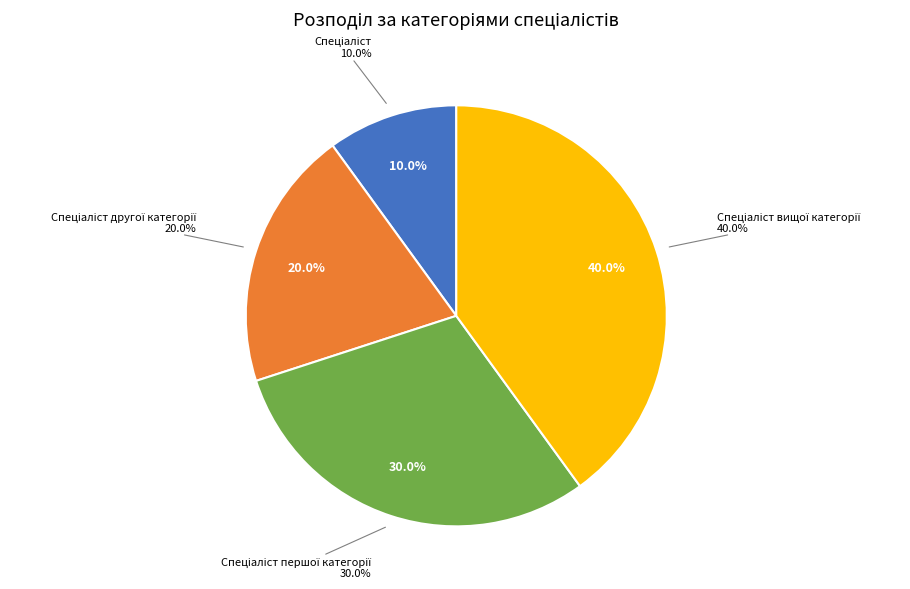

Is it true that Спеціаліст вищої категорії is 40% of the pie?

True